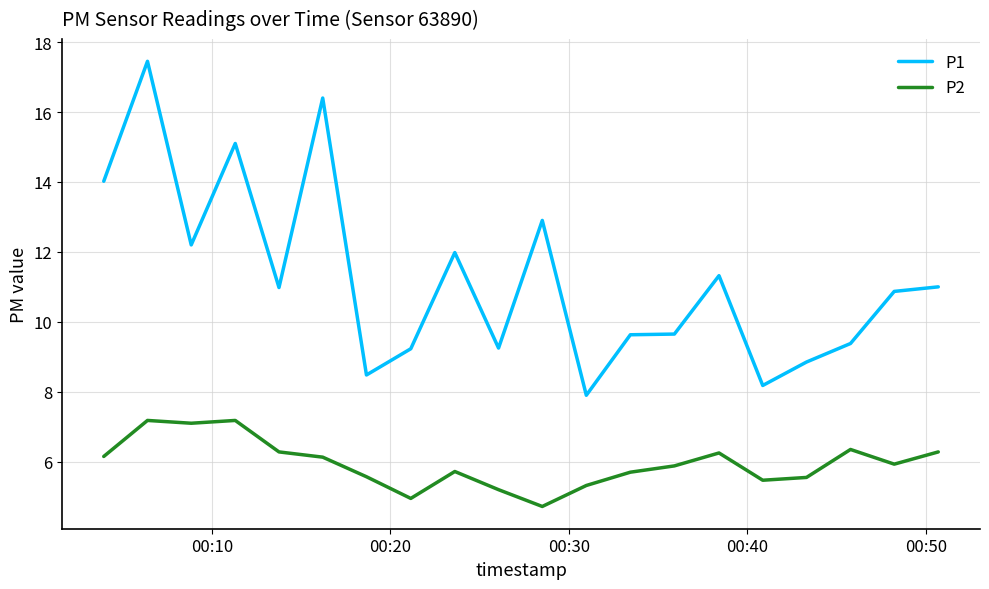

List the series in order of their overall mean, lowest first.

P2, P1